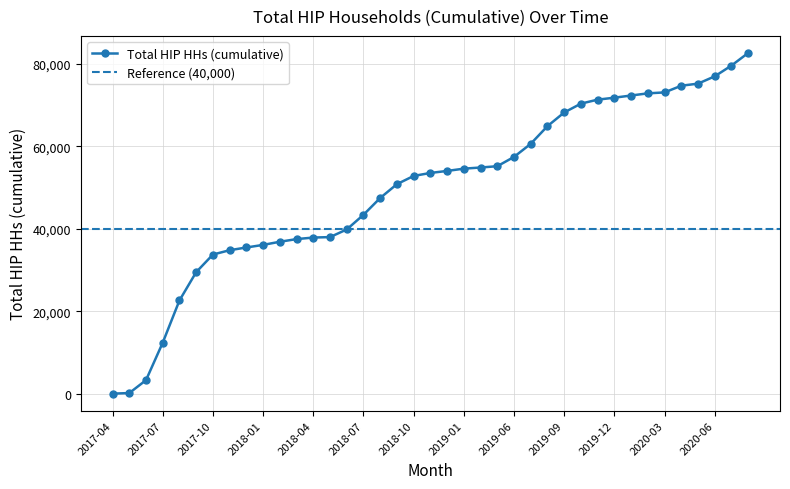

Which label corresponds to the smallest value in the chart?

2017-04